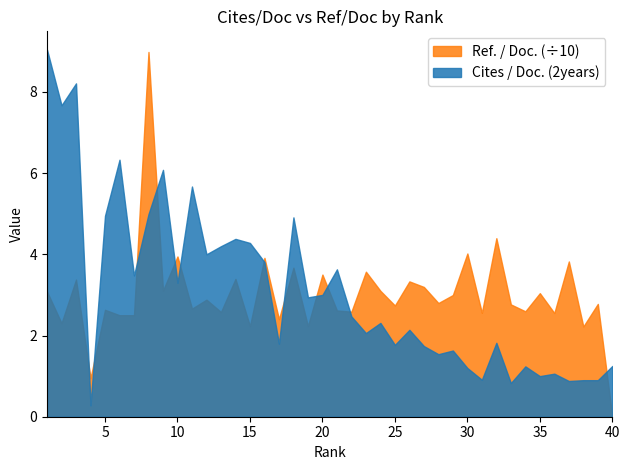

At which category is the sum across all series the highest?

8